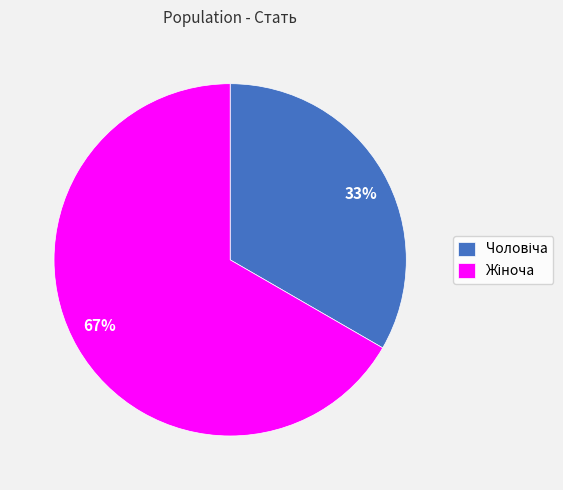

Count the number of slices in the pie.

2